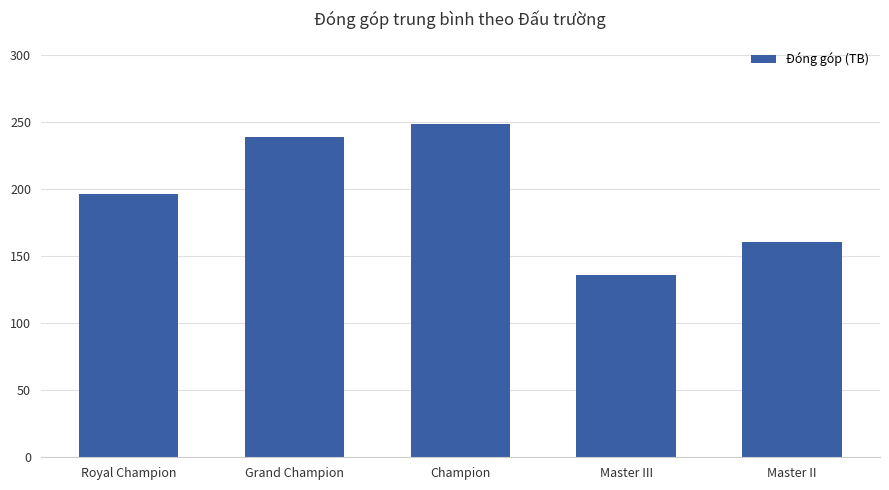

Which has a higher value, Grand Champion or Champion?

Champion